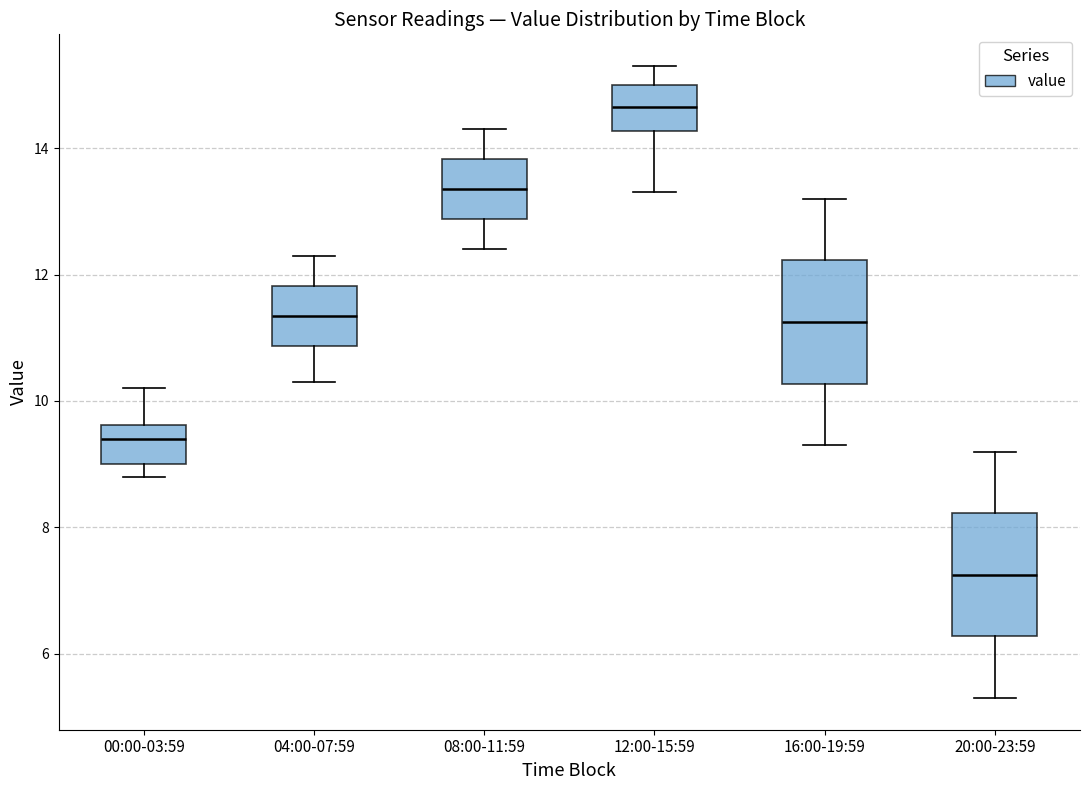

Reading left to right, transcribe this box plot: for each box, give where its median line is, the range the box spans, and where its two whiskers end, as read against the y-axis. The values are not printed on the chart, so give them approximately, as read against the axis.

00:00-03:59: median 9.4, box 9.0 to 9.6, whiskers 8.8 to 10.2
04:00-07:59: median 11.4, box 10.8 to 11.8, whiskers 10.4 to 12.4
08:00-11:59: median 13.4, box 12.8 to 13.8, whiskers 12.4 to 14.4
12:00-15:59: median 14.6, box 14.2 to 15.0, whiskers 13.4 to 15.4
16:00-19:59: median 11.2, box 10.2 to 12.2, whiskers 9.4 to 13.2
20:00-23:59: median 7.2, box 6.2 to 8.2, whiskers 5.4 to 9.2